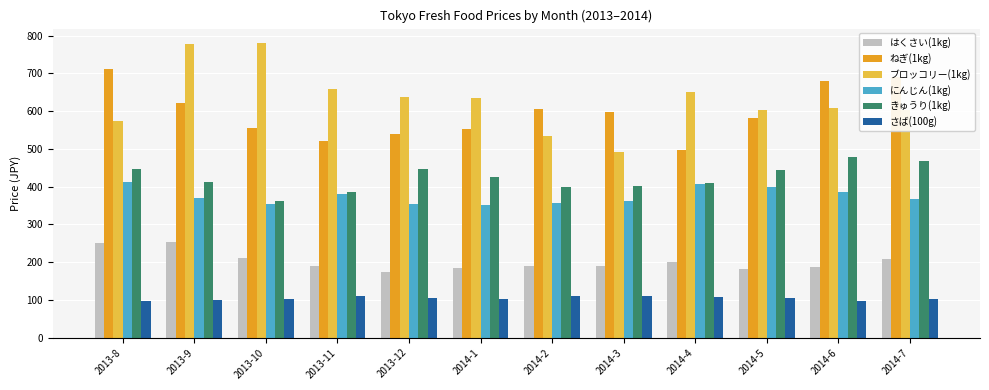

How many values in the にんじん(1kg) series are below 370?

6